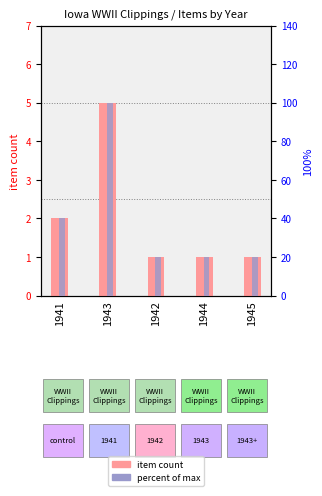

True or false: item count has a value of 1 at 1942.

True